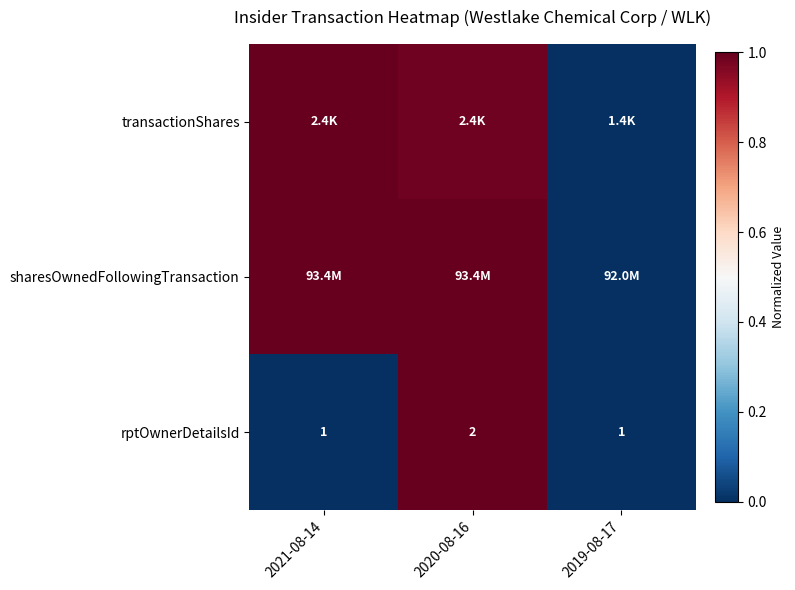

The value of sharesOwnedFollowingTransaction at 2021-08-14 is 1.6. True or false?

False